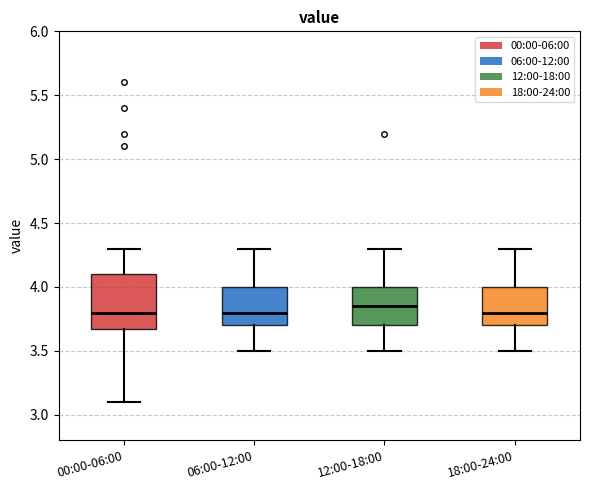

Reading left to right, read every box against the y-axis: the position of its median line, the range the box covers, and the ends of its whiskers. The values are not printed on the chart, so give them approximately, as read against the axis.

00:00-06:00: median 3.80, box 3.70 to 4.10, whiskers 3.10 to 4.30
06:00-12:00: median 3.80, box 3.70 to 4.00, whiskers 3.50 to 4.30
12:00-18:00: median 3.85, box 3.70 to 4.00, whiskers 3.50 to 4.30
18:00-24:00: median 3.80, box 3.70 to 4.00, whiskers 3.50 to 4.30